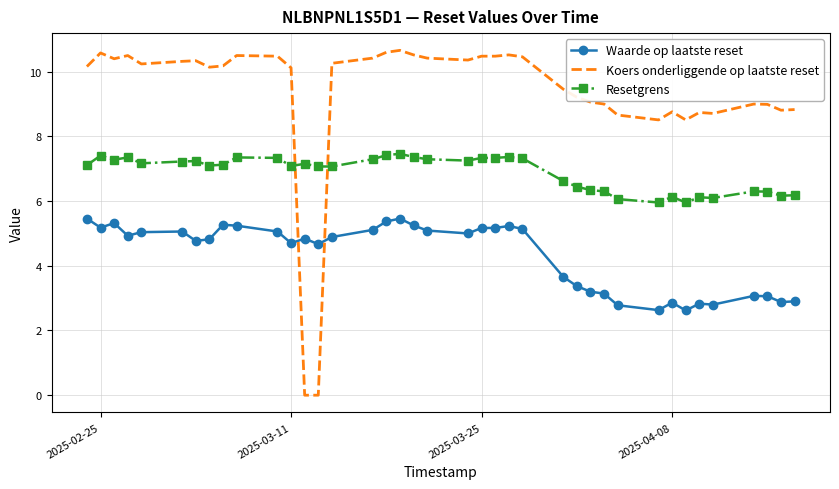

How many intersections are there between Koers onderliggende op laatste reset and Waarde op laatste reset?

2